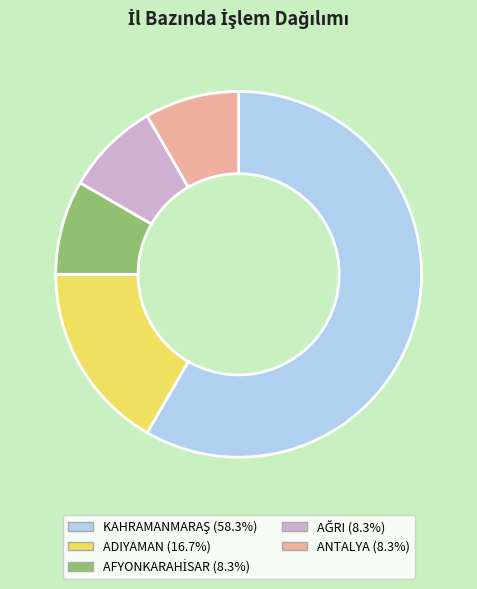

How many slices are in this pie chart?

5